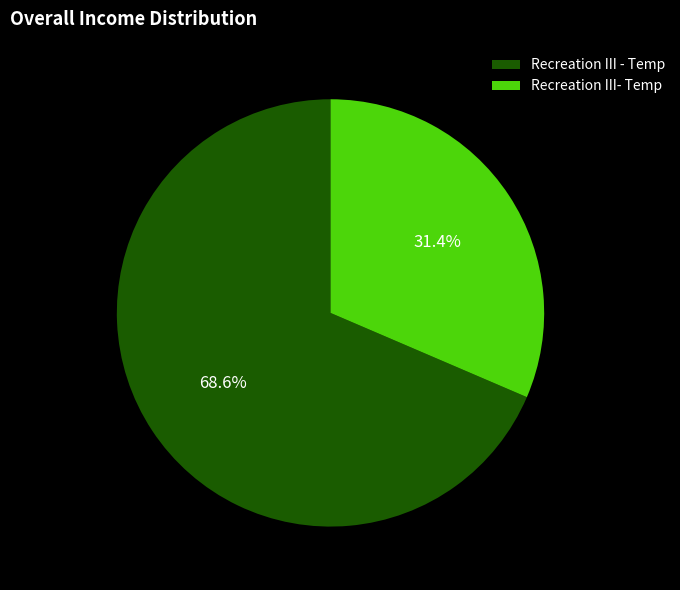

Which has a higher value, Recreation III- Temp or Recreation III - Temp?

Recreation III - Temp